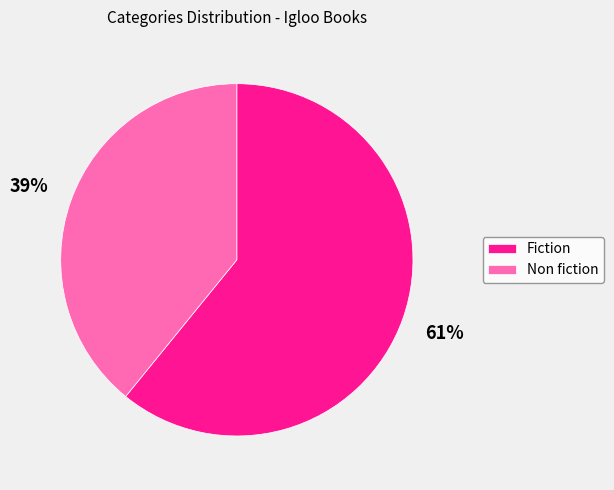

To the nearest percent, what is the difference between the Fiction and Non fiction slice percentages?

22%